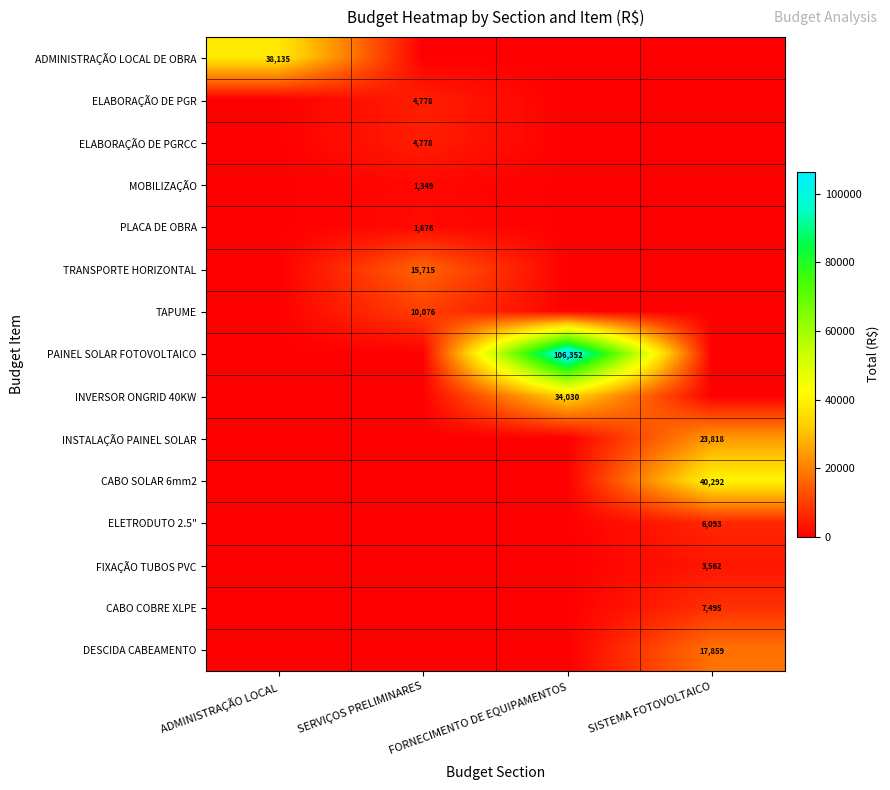

What is the difference between the maximum and minimum values in the ELETRODUTO 2.5" series?

6092.7